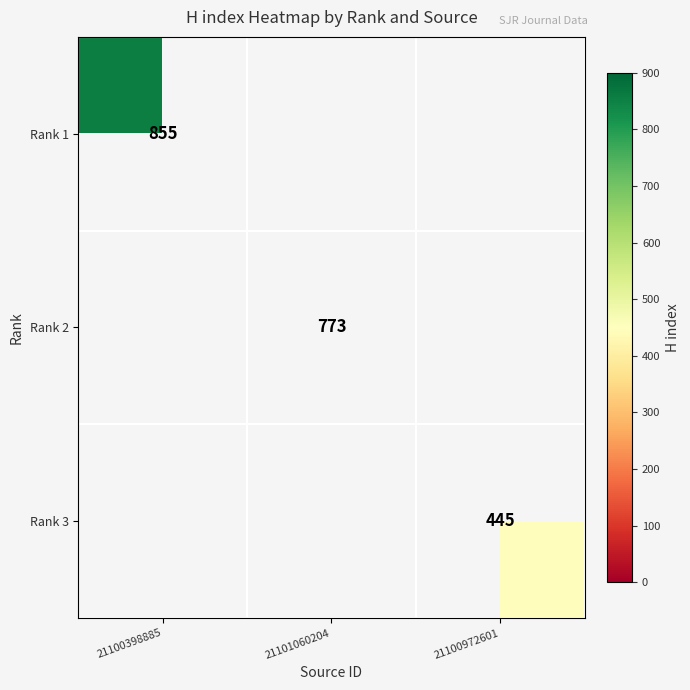

True or false: Rank 2 has a value of 773 at 21101060204.

True